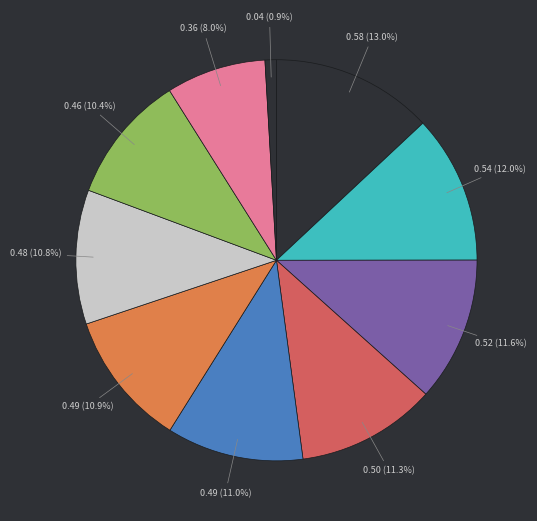

Is there any slice that represents more than half of the pie?

No